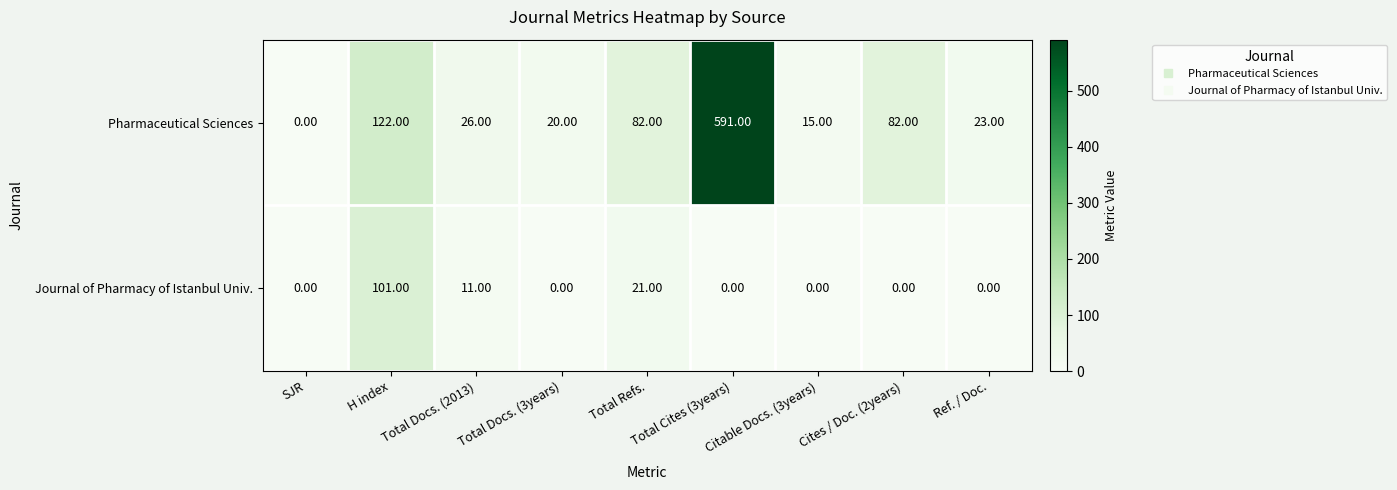

How many categories are shown in the chart?

9